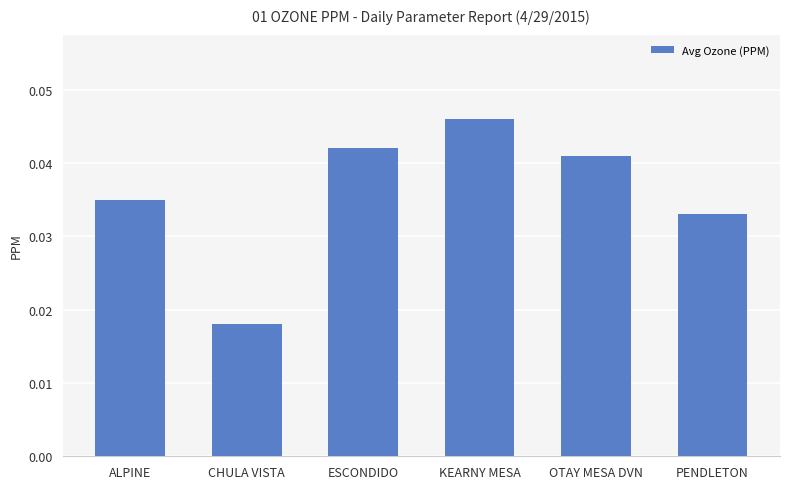

Which category has the highest value across all series?

KEARNY MESA